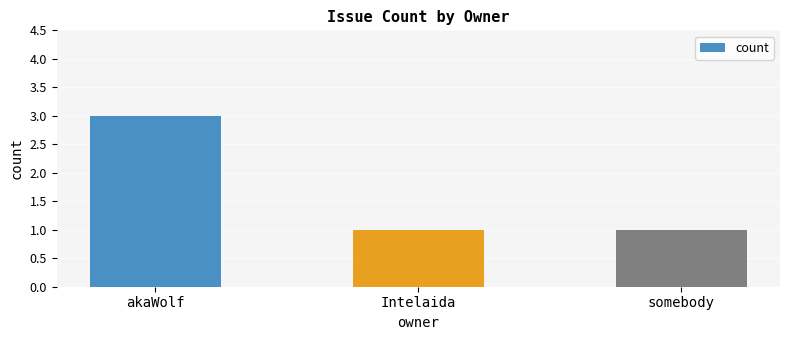

What is the change in value from akaWolf to Intelaida?

-2